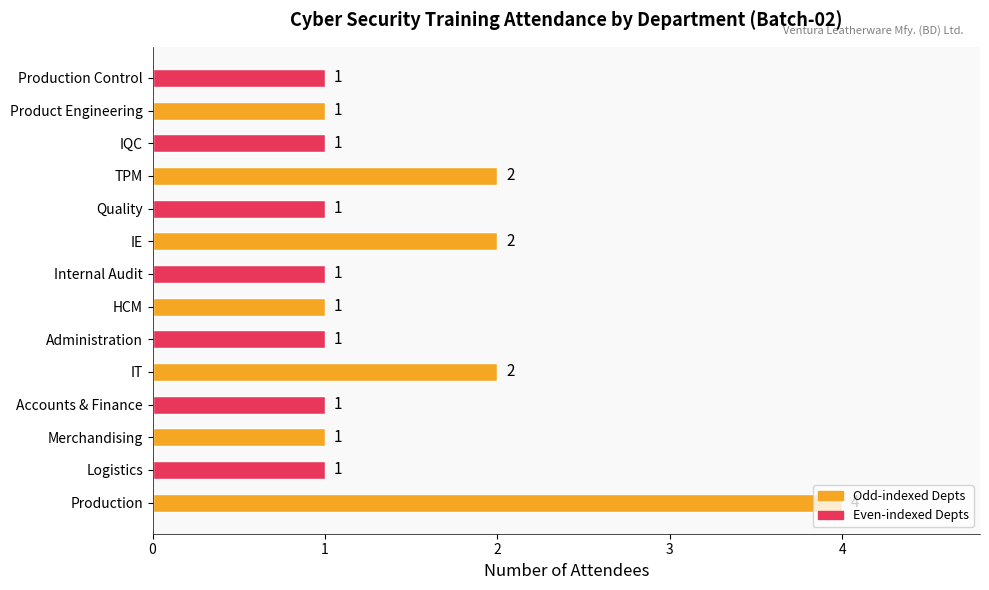

Count the values in the range 1 to 2.

13